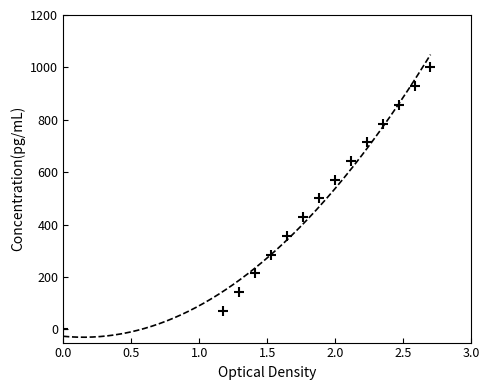

What is the range of X values (max minus min)?

2.7